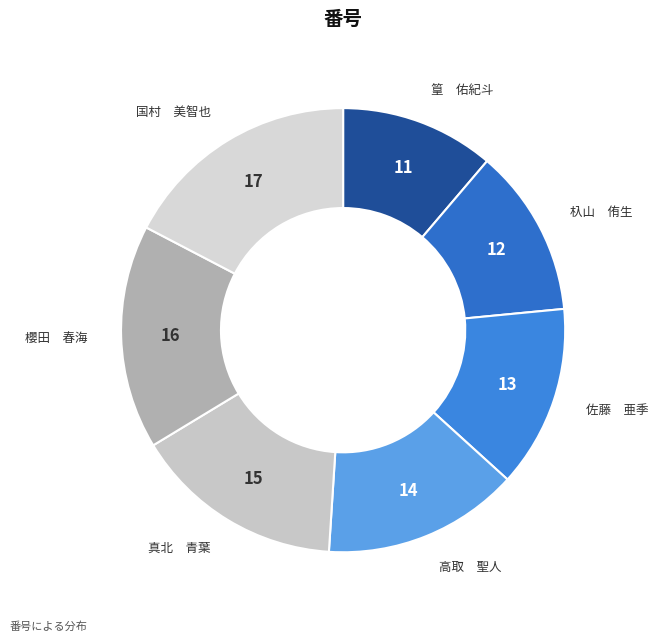

Rank the categories by value from lowest to highest.

篁 佑紀斗, 杁山 侑生, 佐藤 亜季, 高取 聖人, 真北 青葉, 櫻田 春海, 国村 美智也